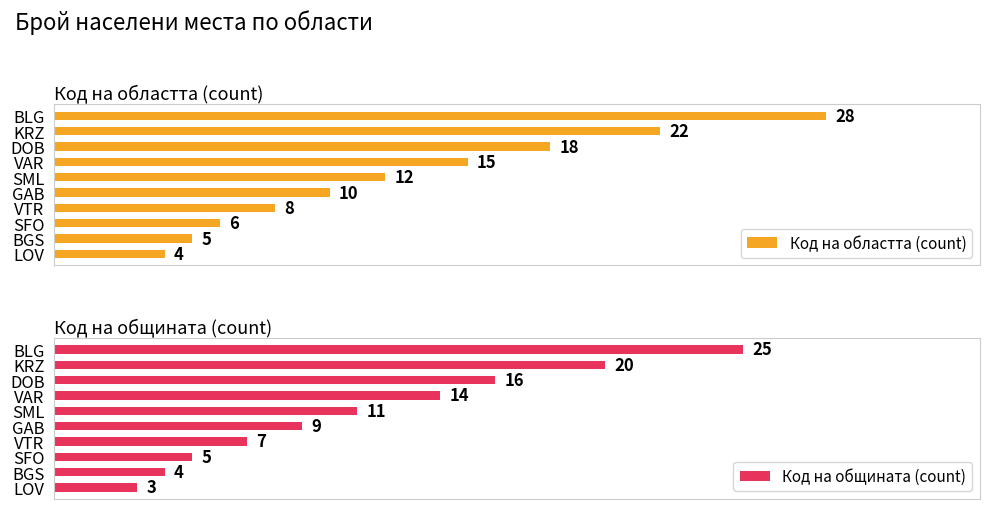

What is the greatest value displayed?

28